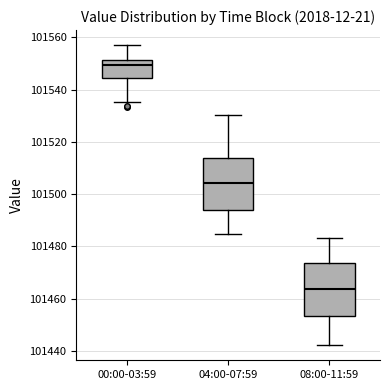

Where does the lower whisker of the box for 00:00-03:59 end on the y-axis? The values are not printed on the chart, so give them approximately, as read against the axis.

101536